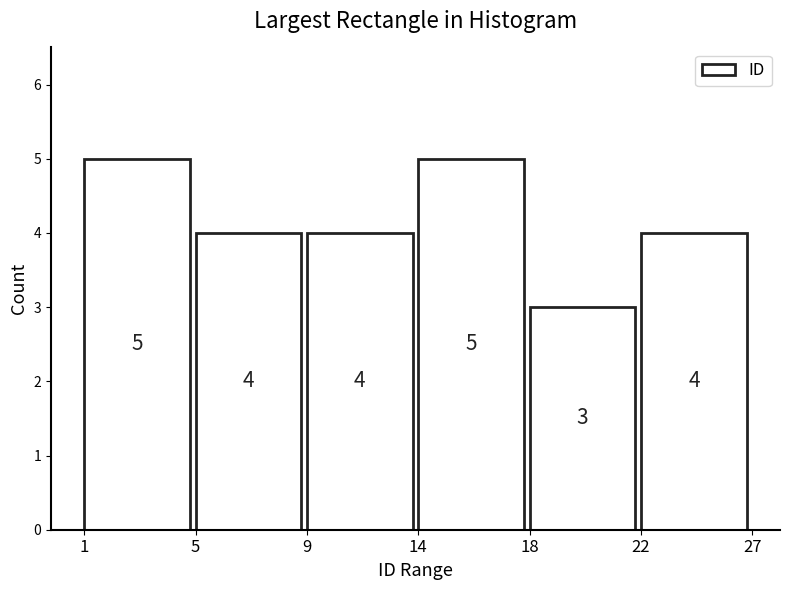

Reading left to right, list all the values displayed in this chart.

5	4	4	5	3	4